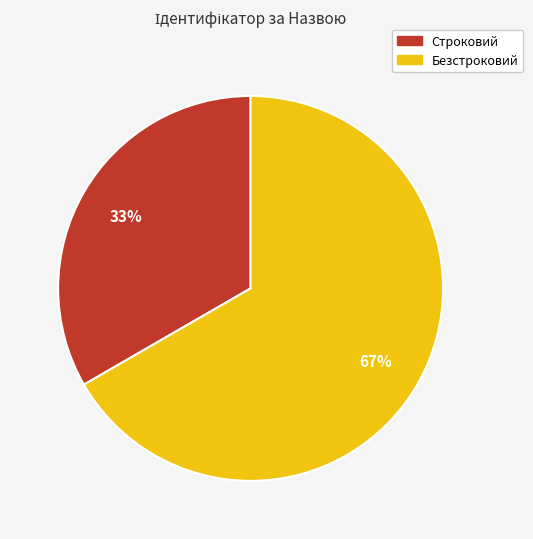

To the nearest percent, what percentage of the pie is Строковий?

33%